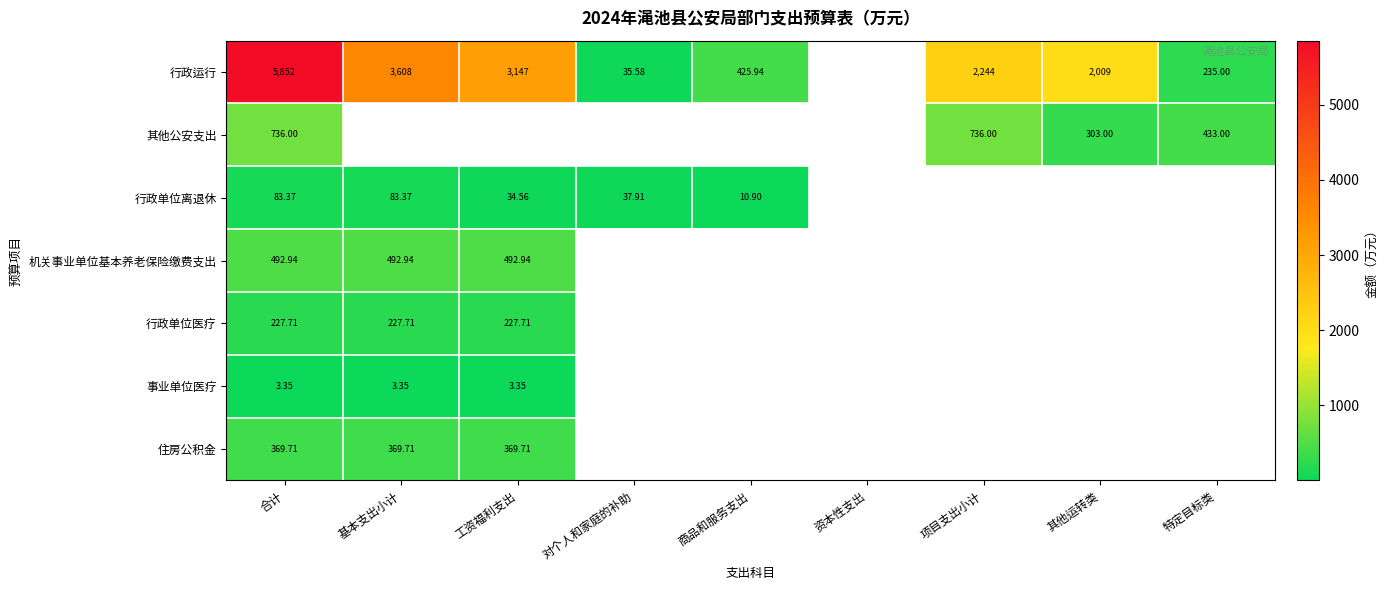

Is the value of 行政单位医疗 at 基本支出小计 greater than the value of 行政运行 at 项目支出小计?

No